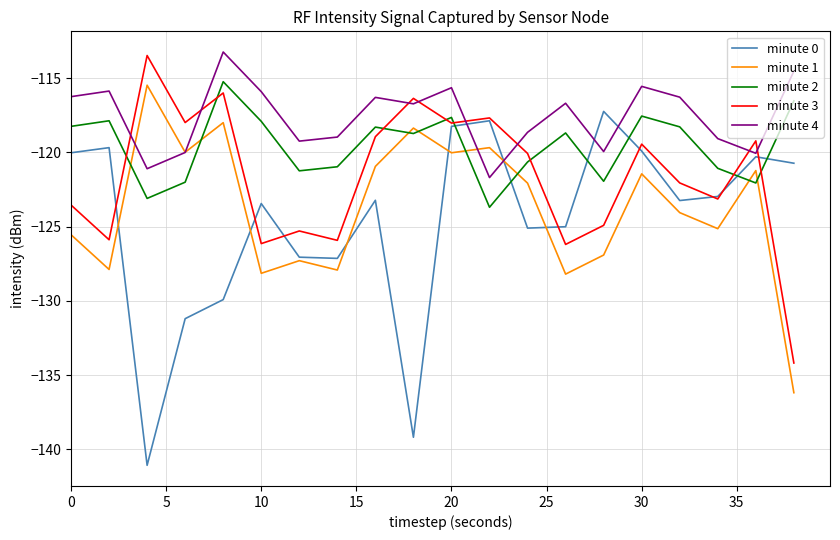

True or false: minute 4 and minute 2 cross at least once.

False